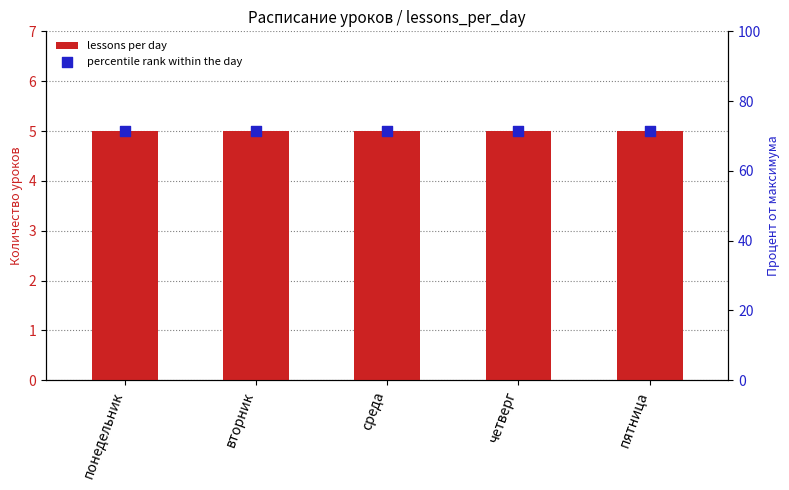

Which series has the largest total across all categories?

percentile rank within the day